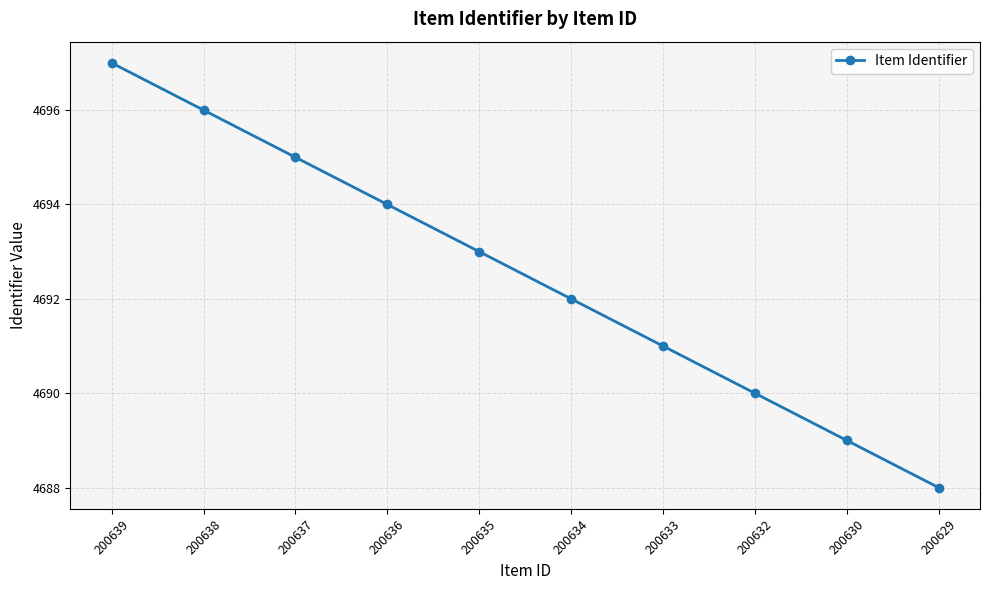

What value does the data have at 200637?

4695